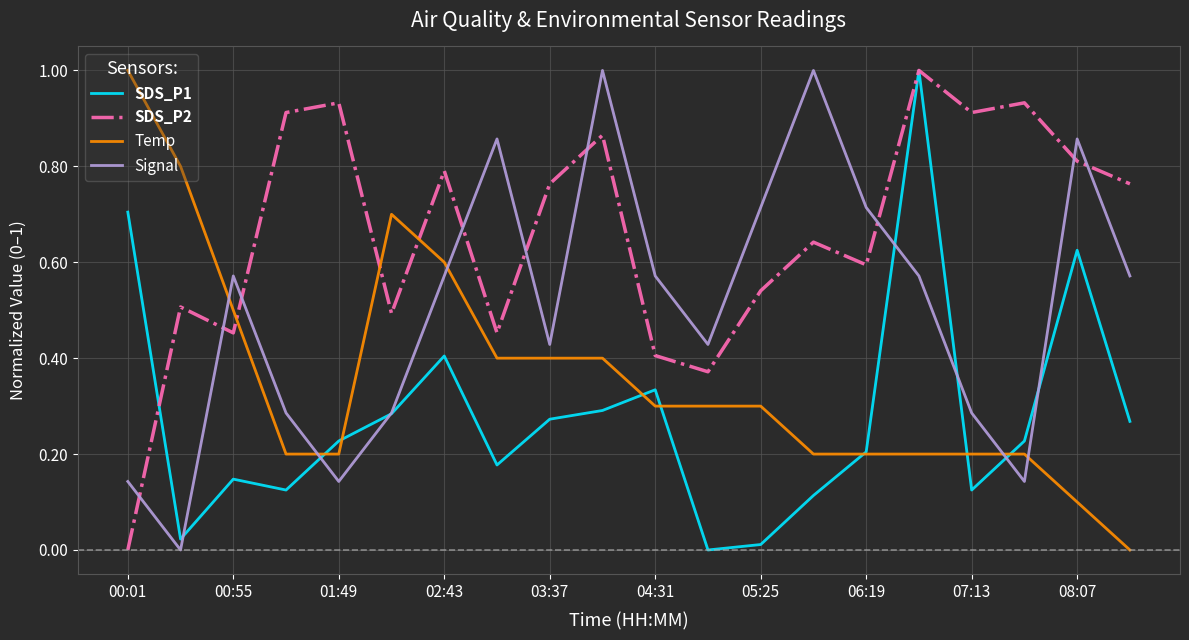

Which series has the largest total across all categories?

SDS_P2